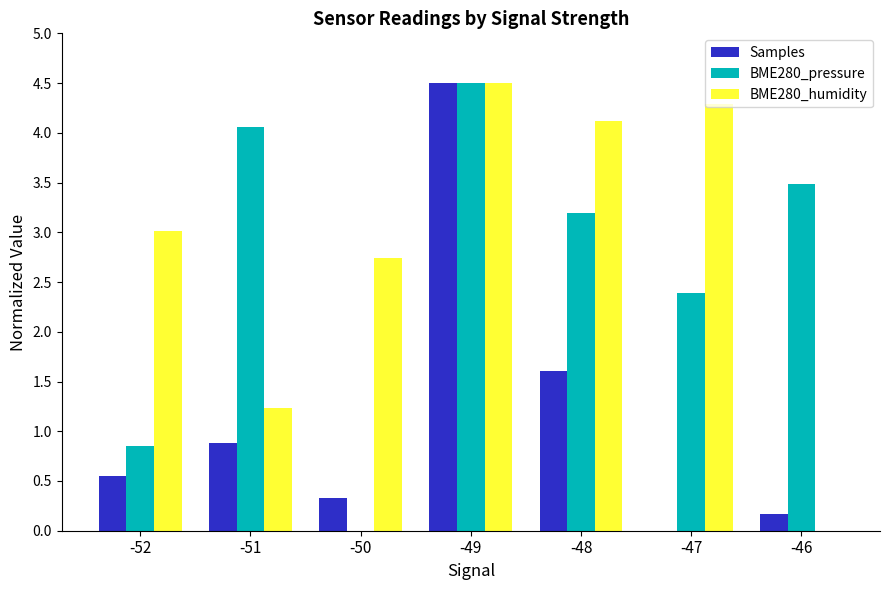

Is it true that BME280_pressure equals 3.5 at -46?

True